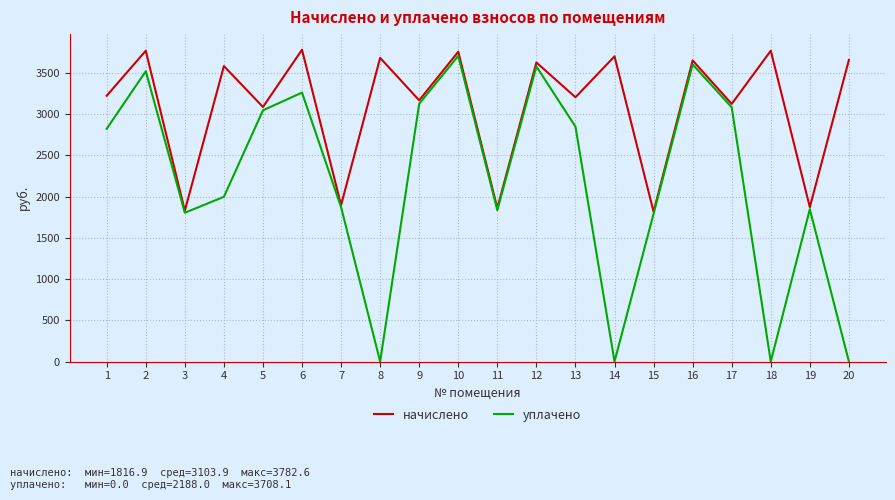

Where does the уплачено series first go above 2823?

1